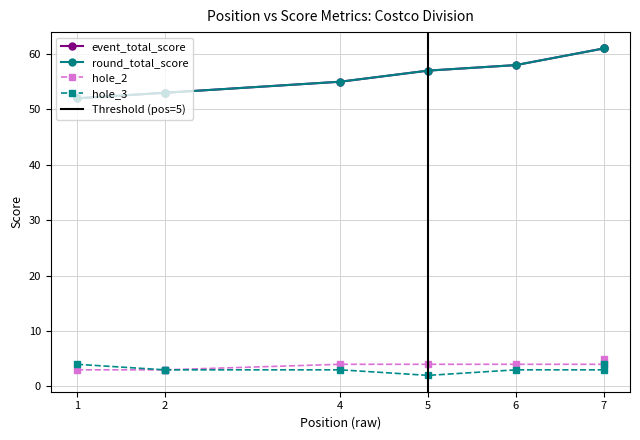

True or false: hole_3 has a value of 2 at 7.

False